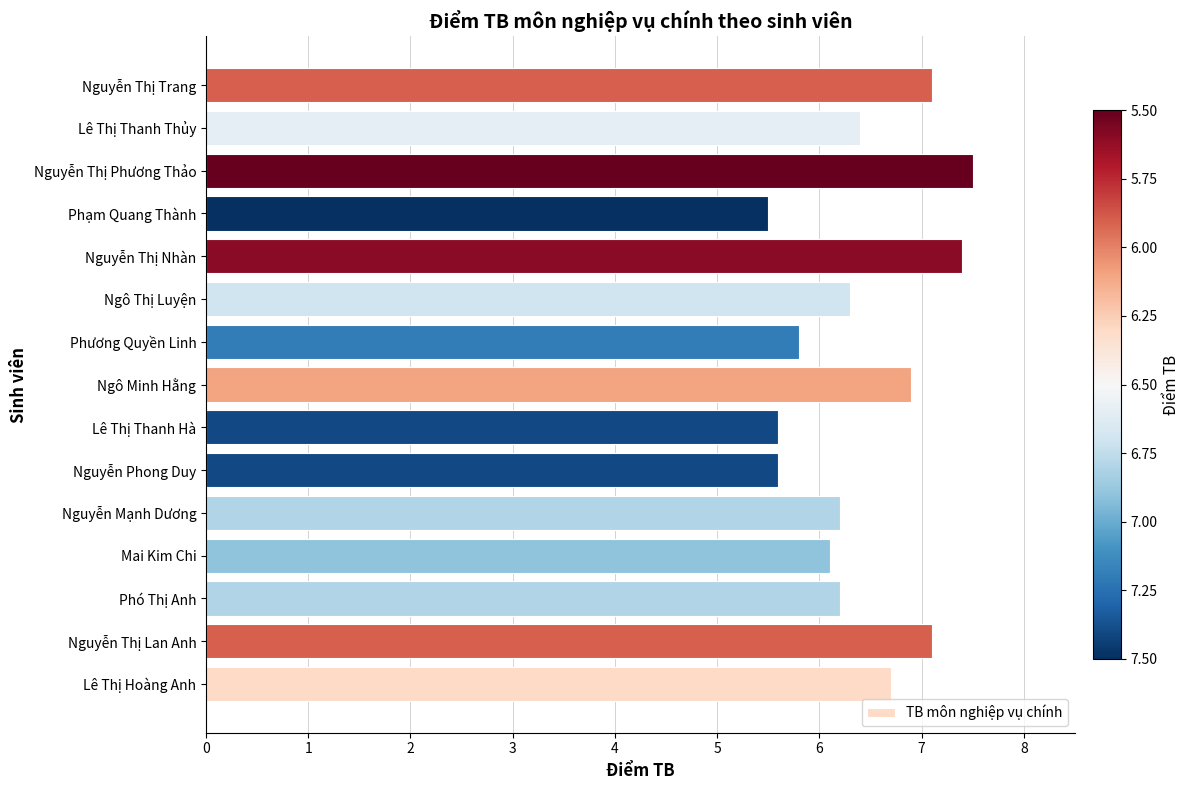

How many values exceed 6?

11